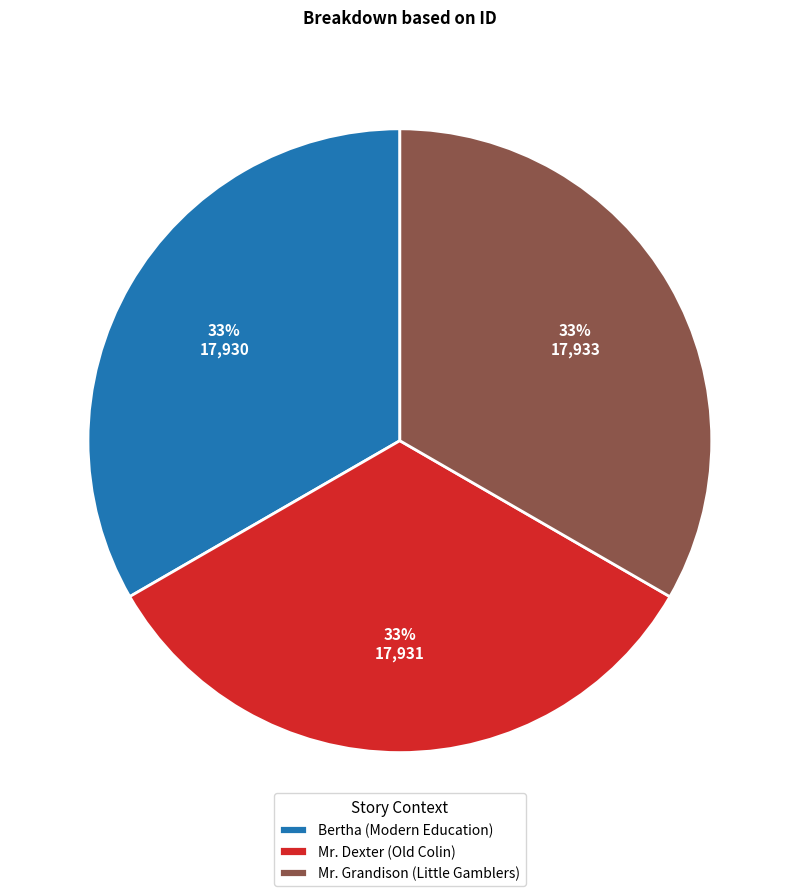

Combined, do Bertha (Modern Education) and Mr. Grandison (Little Gamblers) account for over 50%?

Yes